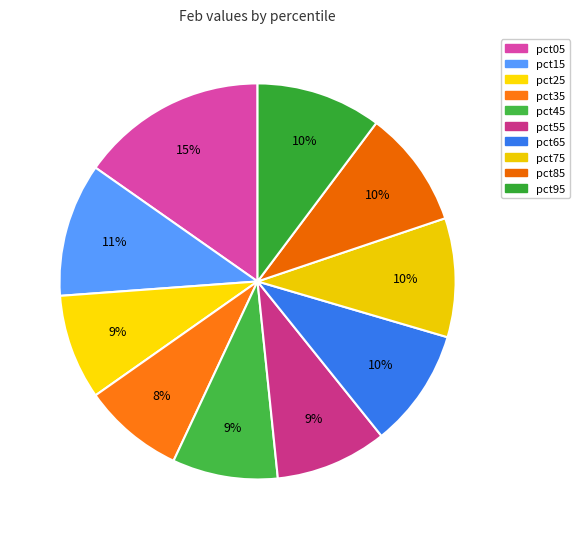

What percentage do pct65 and pct05 together represent?

25.0%